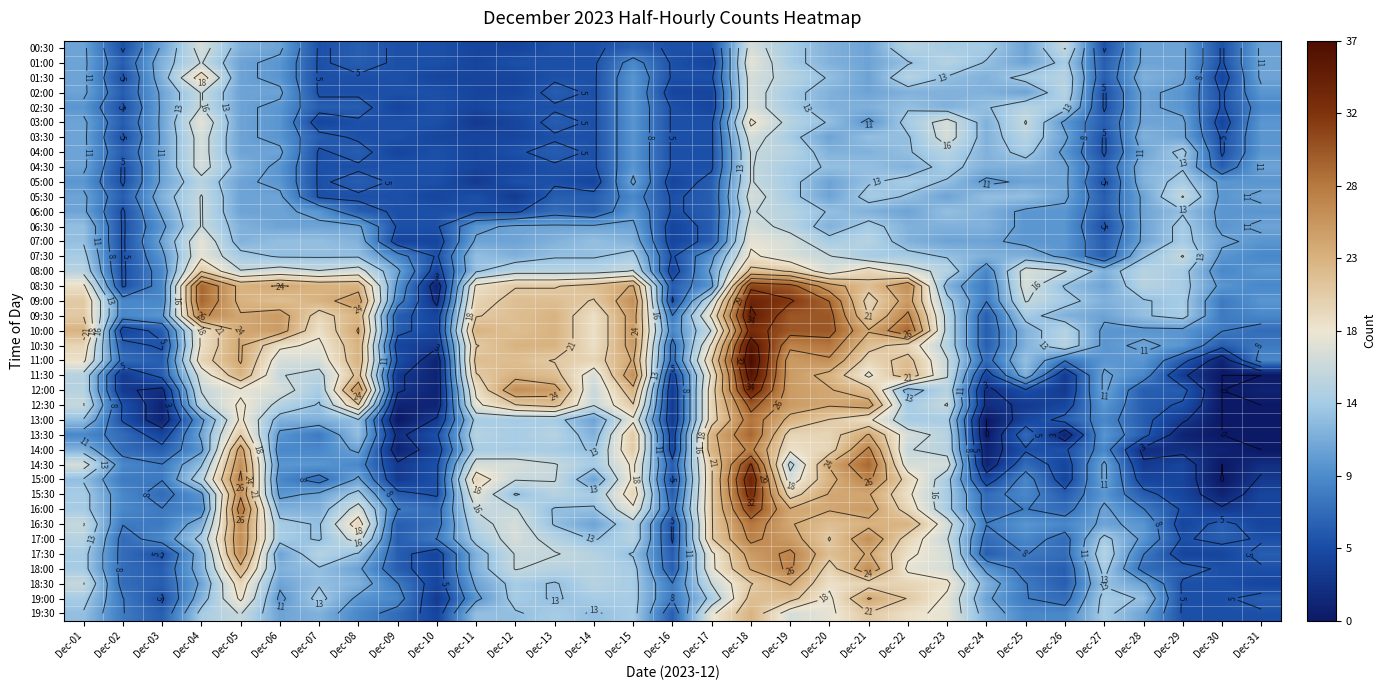

What is the difference between the maximum and minimum values in the 03:00 series?

16